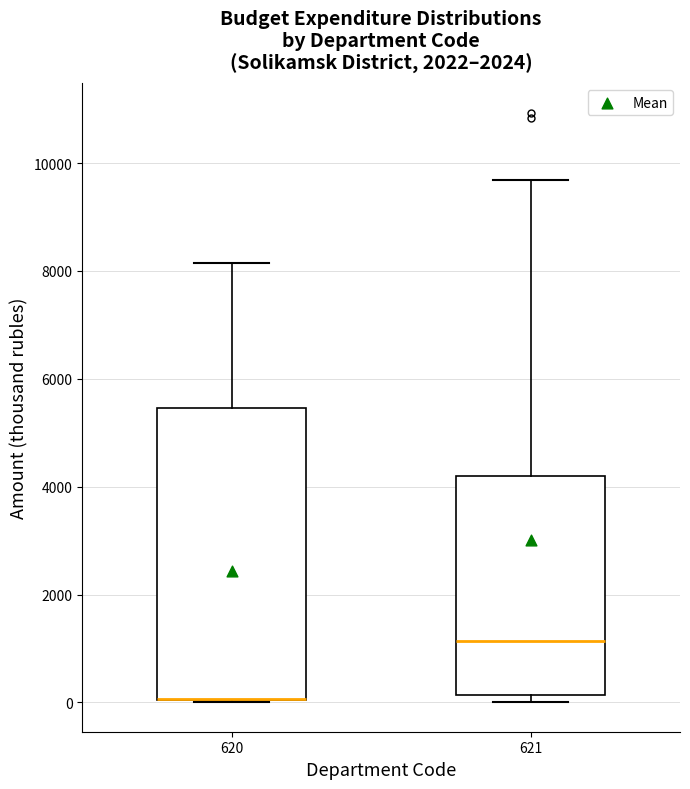

Reading left to right, transcribe this box plot: for each box, give where its median line is, the range the box spans, and where its two whiskers end, as read against the y-axis. The values are not printed on the chart, so give them approximately, as read against the axis.

620: median 0 (drawn on the box's lower edge), box 0 to 5400, whiskers 0 to 8200
621: median 1200, box 200 to 4200, whiskers 0 to 9600